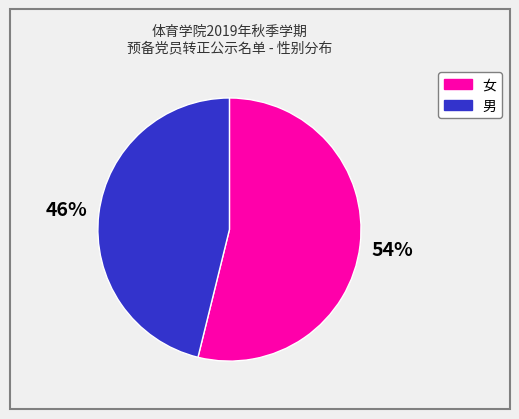

The 女 slice represents 54% of the pie. True or false?

True